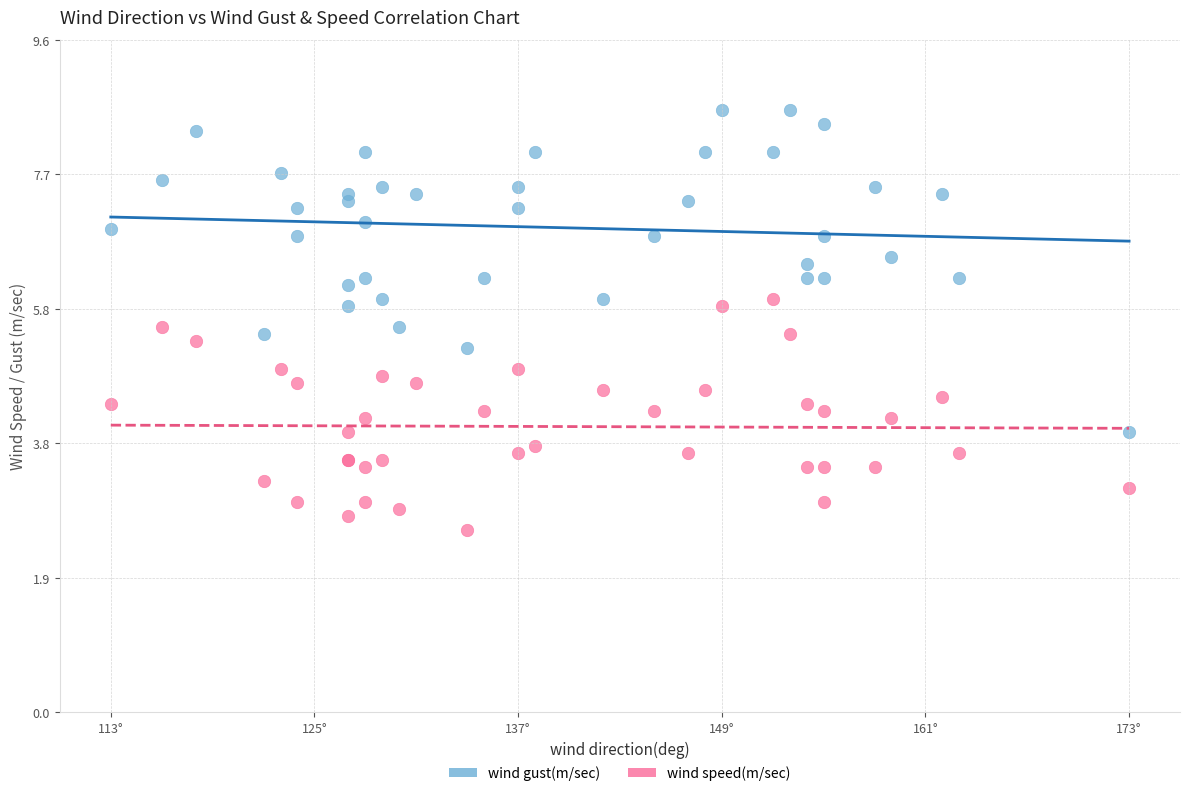

What is the X range (max minus min) for the scatter plot?

60.0